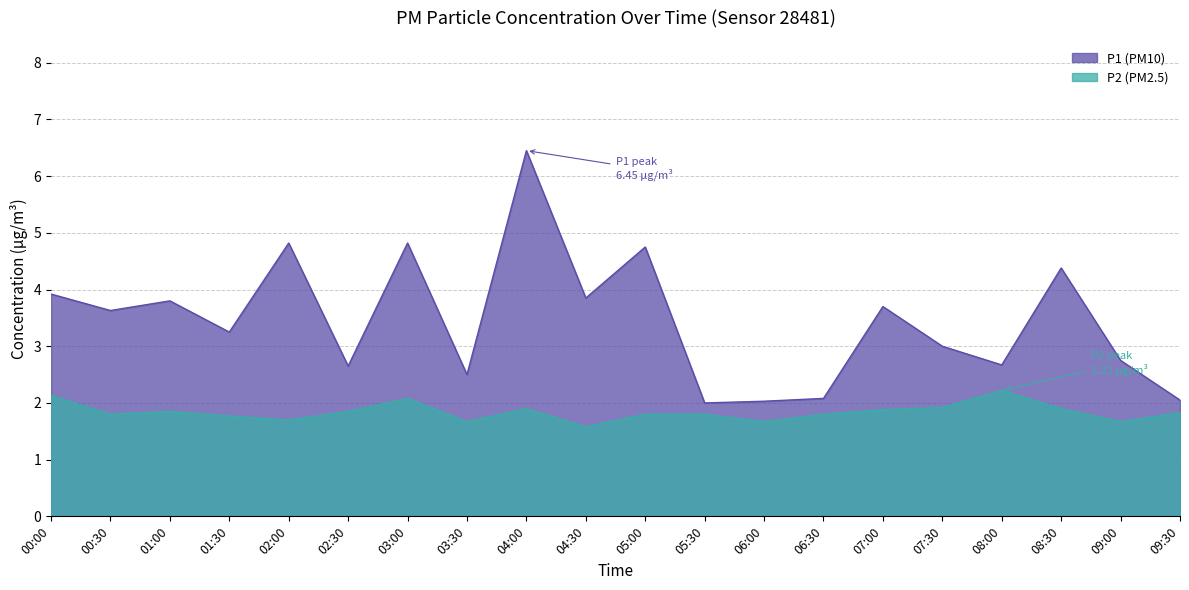

Is the value of P2 at 05:00 greater than the value of P1 at 05:00?

No